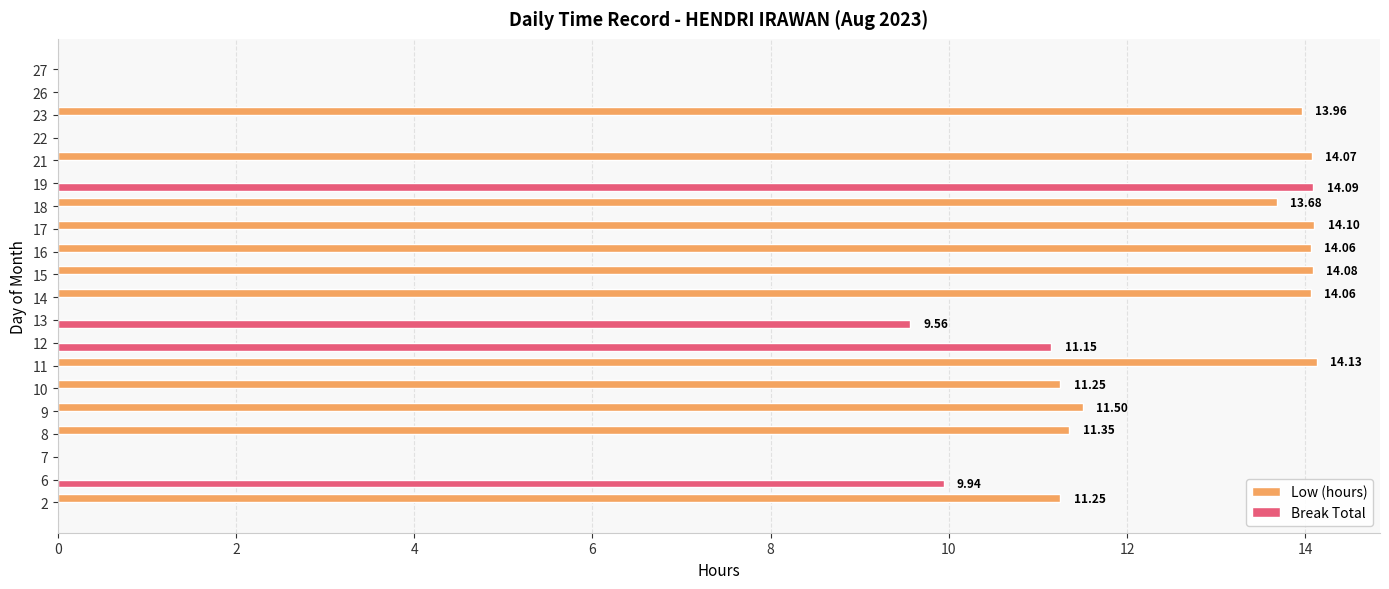

Between 16 and 27, which series saw the biggest shift?

Low (hours)